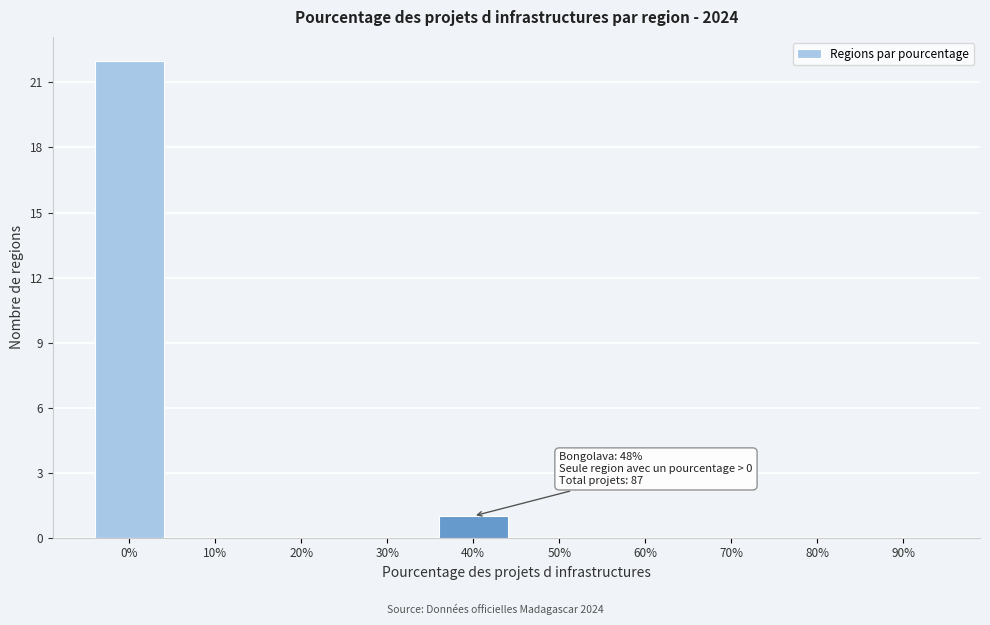

Reading left to right, extract all data points from this chart.

0%=22	10%=0	20%=0	30%=0	40%=1	50%=0	60%=0	70%=0	80%=0	90%=0